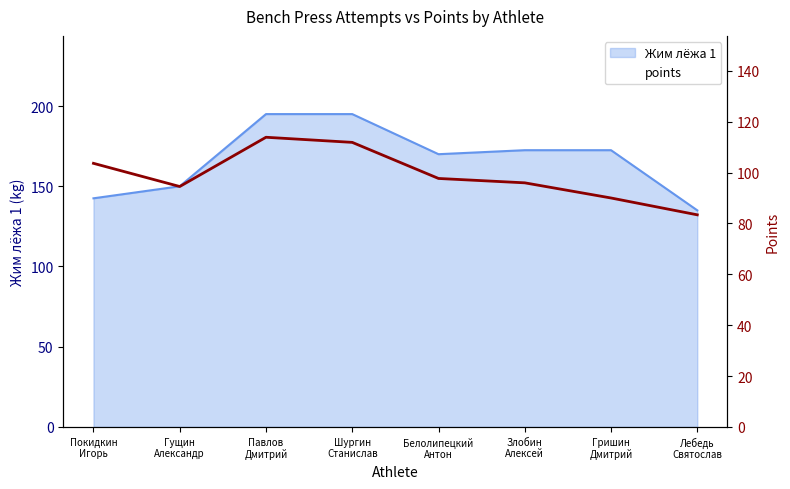

The chart shows a value of 73.9 at Шургин
Станислав. True or false?

False